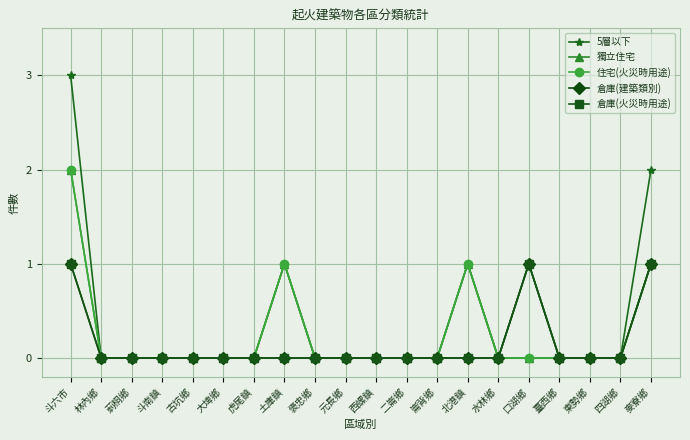

Does the chart have visible grid lines?

Yes